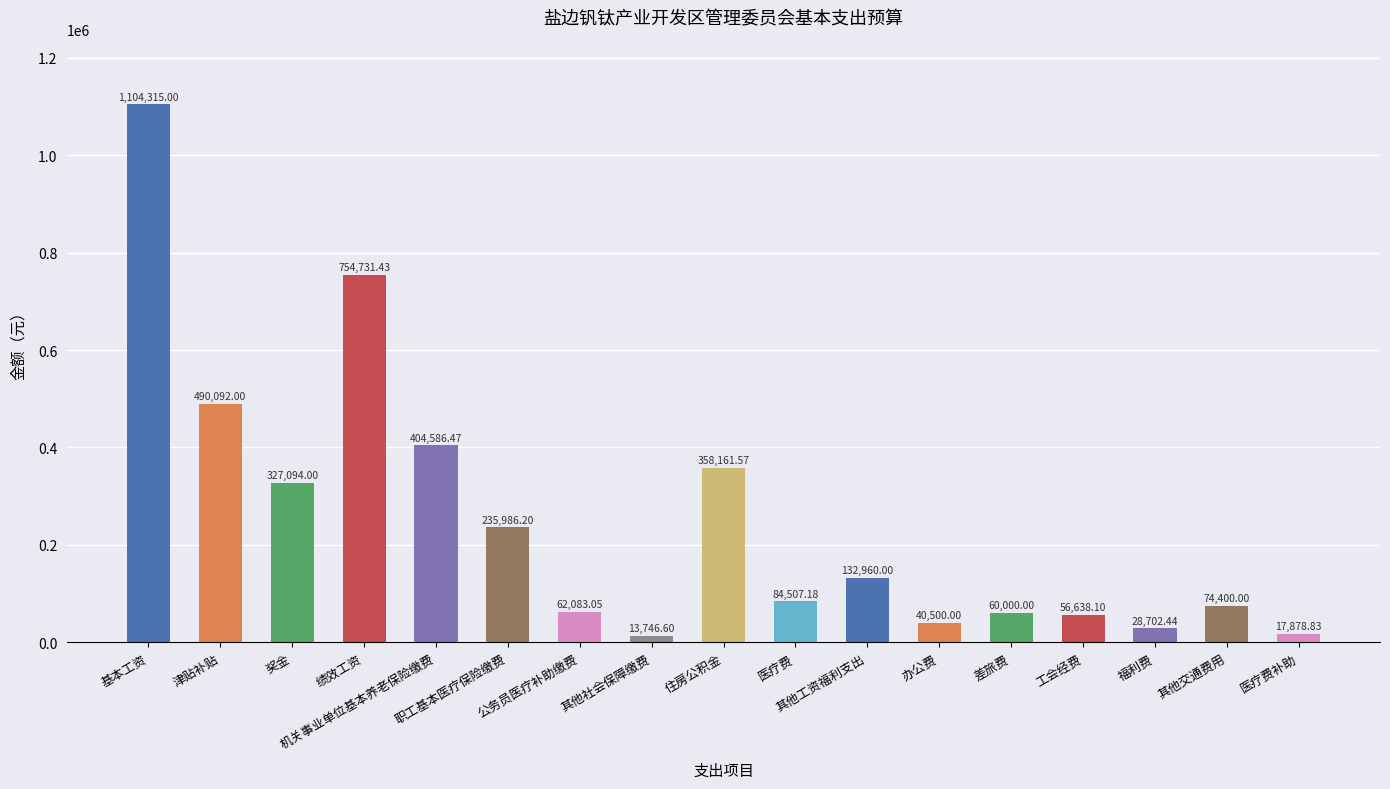

What is the difference between the maximum and minimum values?

1090568.4